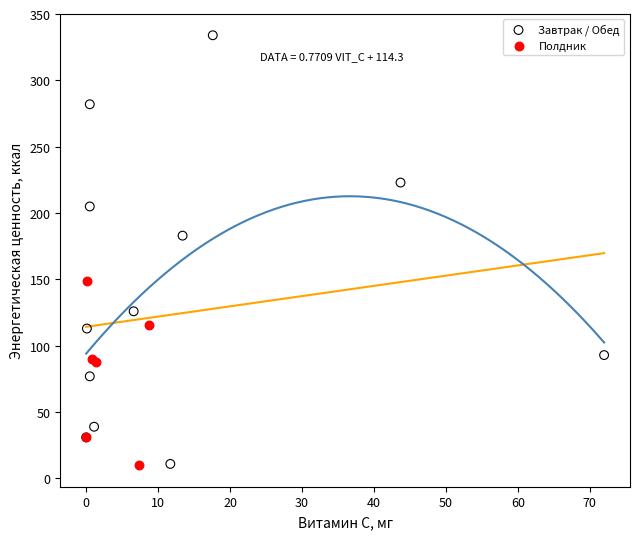

Which series has the largest Y range (max minus min)?

Завтрак / Обед